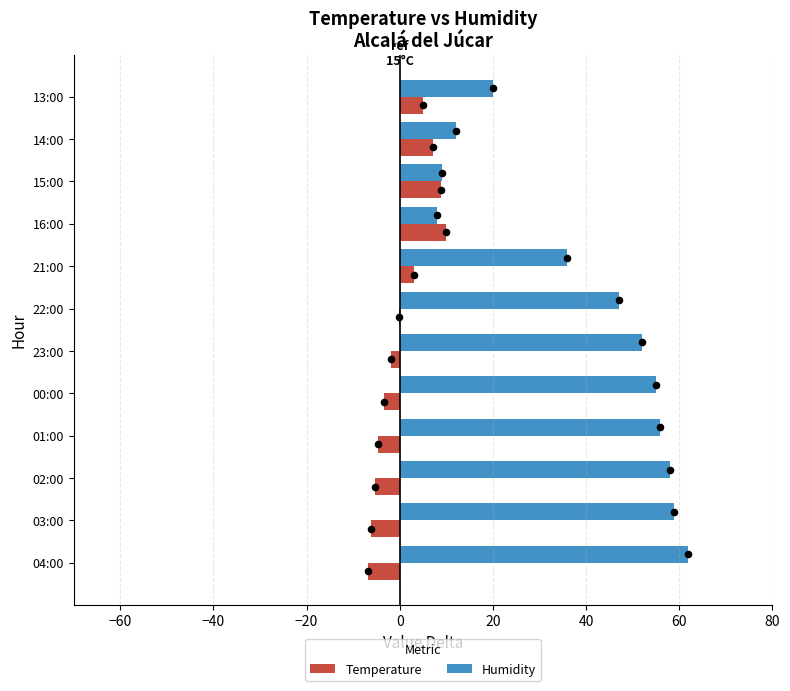

Which series has the widest spread of Y values?

Humidity